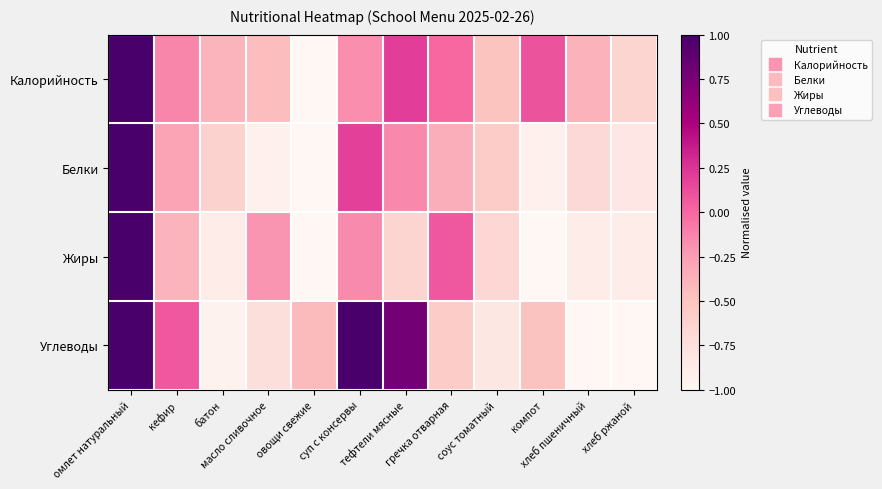

Rank the series by their average value, from highest to lowest.

Калорийность, Углеводы, Белки, Жиры